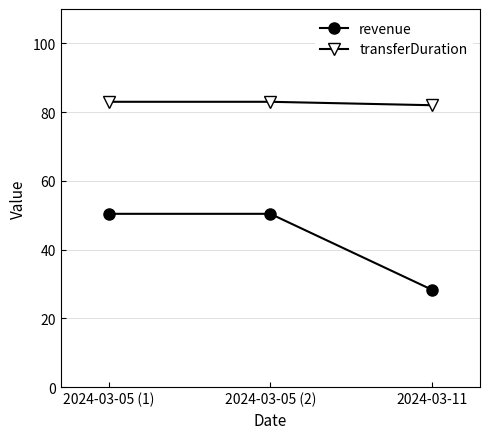

What is the average value of the transferDuration series?

82.7